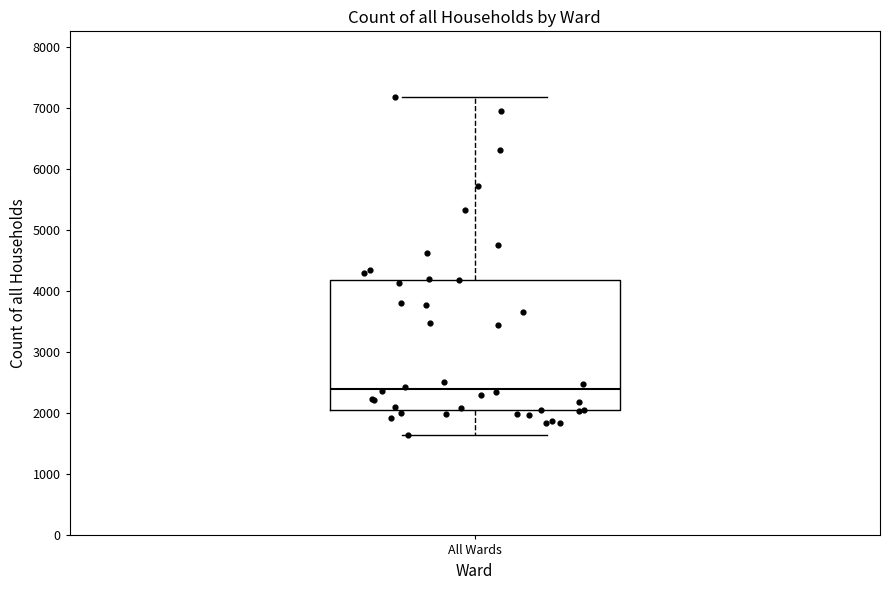

Read this box plot against the y-axis: the position of the median line, the range covered by the box, and the ends of both whiskers. The values are not printed on the chart, so give them approximately, as read against the axis.

median 2400, box 2000 to 4200, whiskers 1600 to 7200